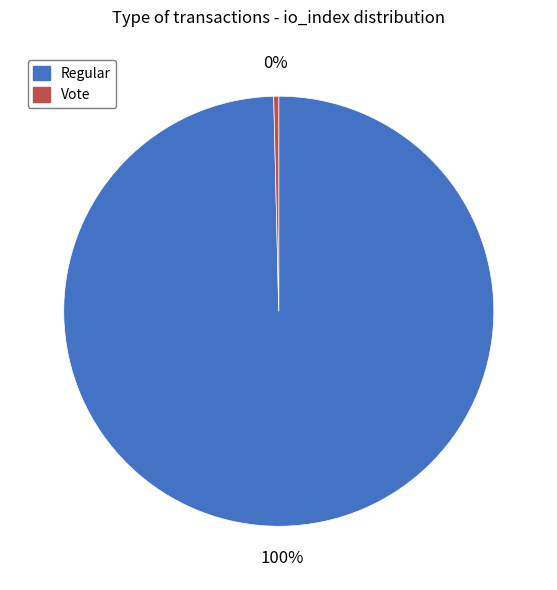

Is the sum of Regular and Vote greater than half?

Yes